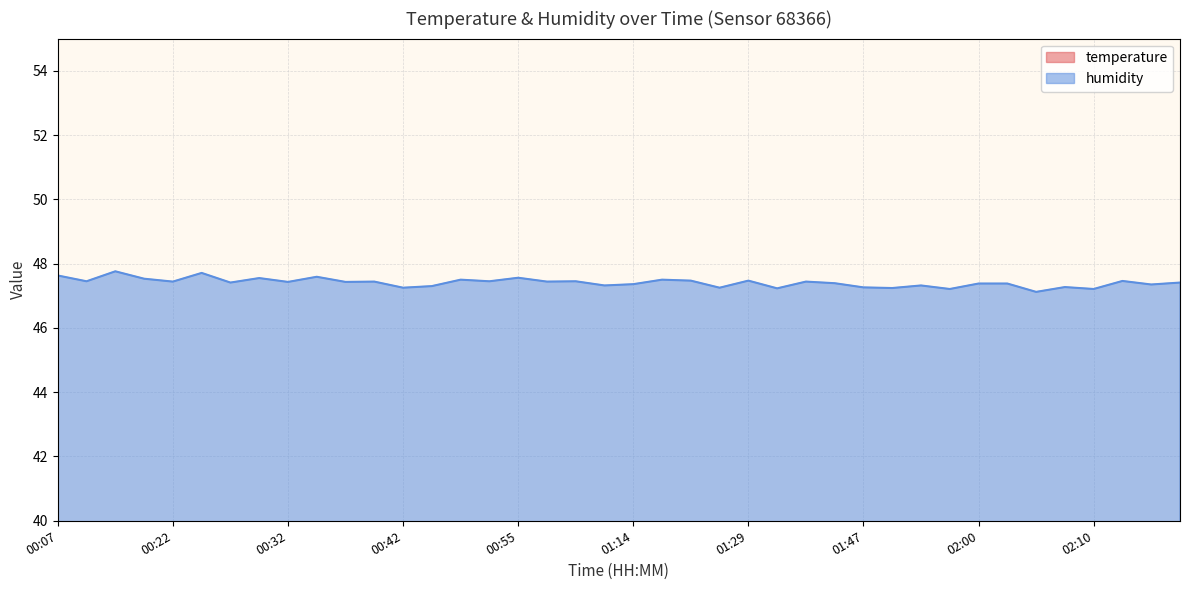

What value does the temperature series have at 00:47?

20.7